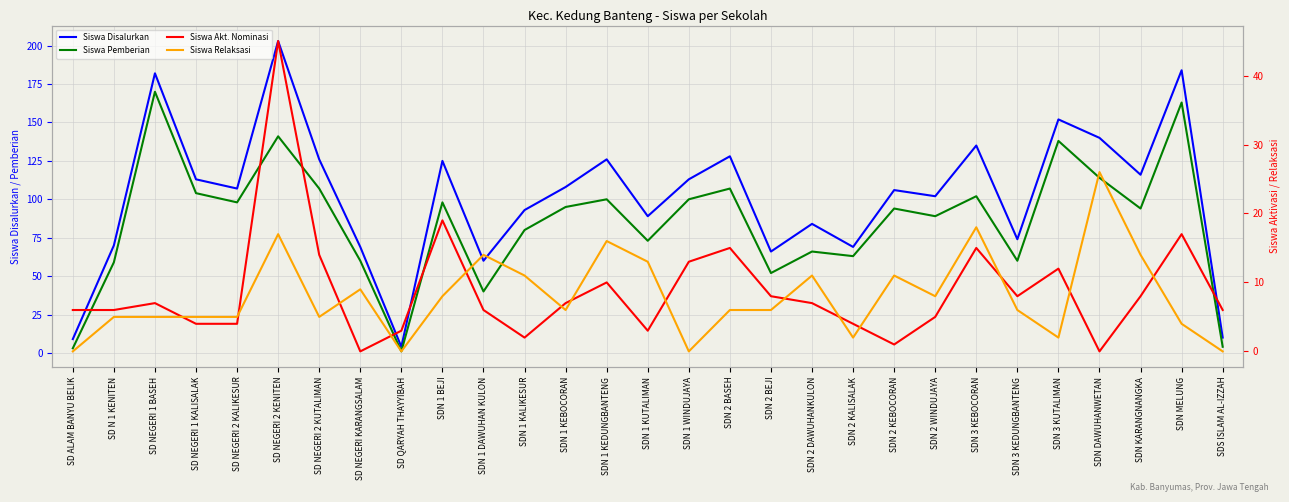

At which label does Siswa Disalurkan reach its minimum?

SD QARYAH THAYYIBAH